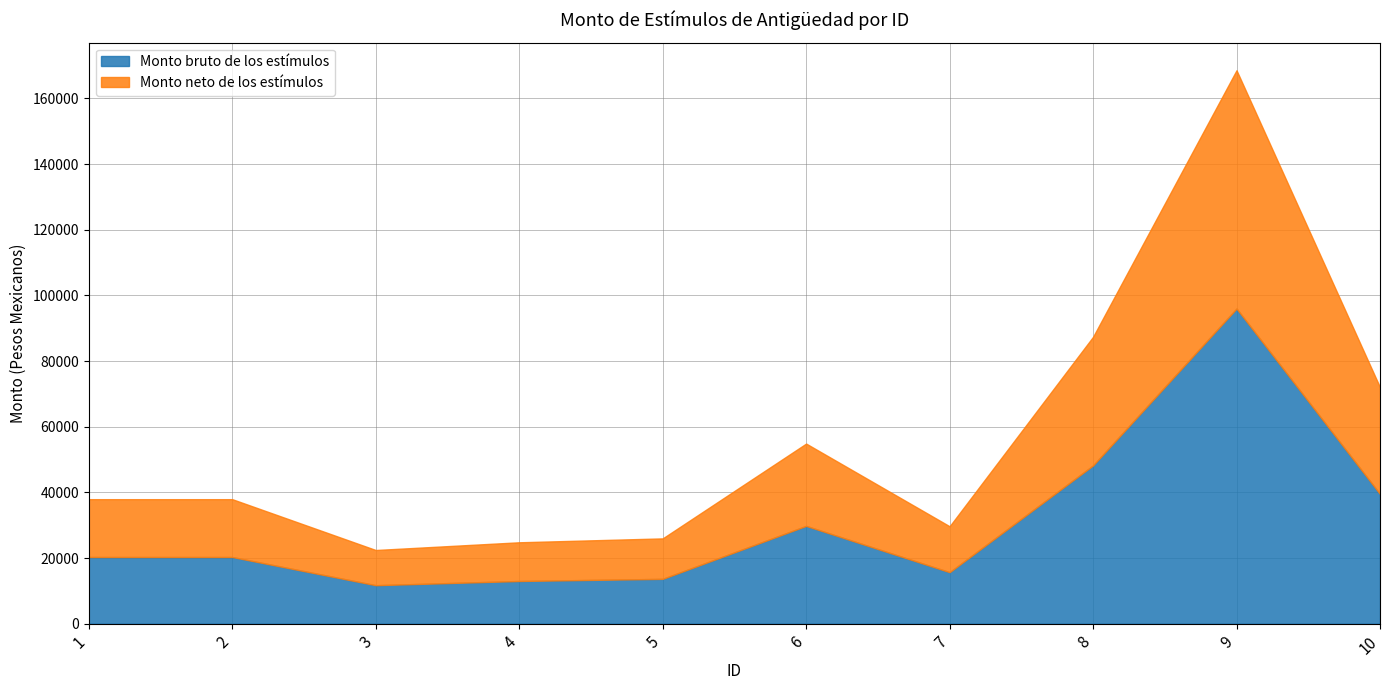

Between 4 and 2, which is larger?

2